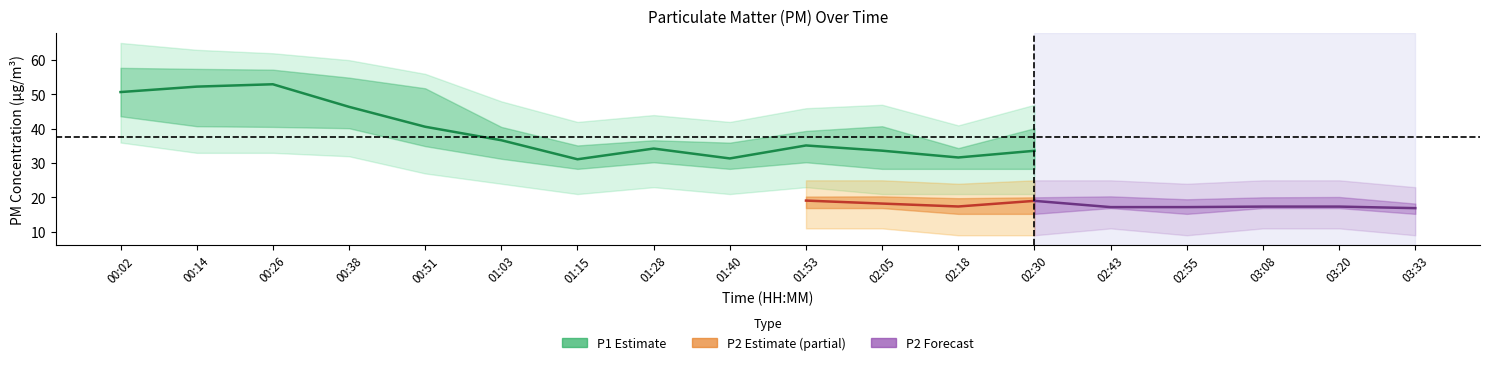

Does the chart have visible grid lines?

No